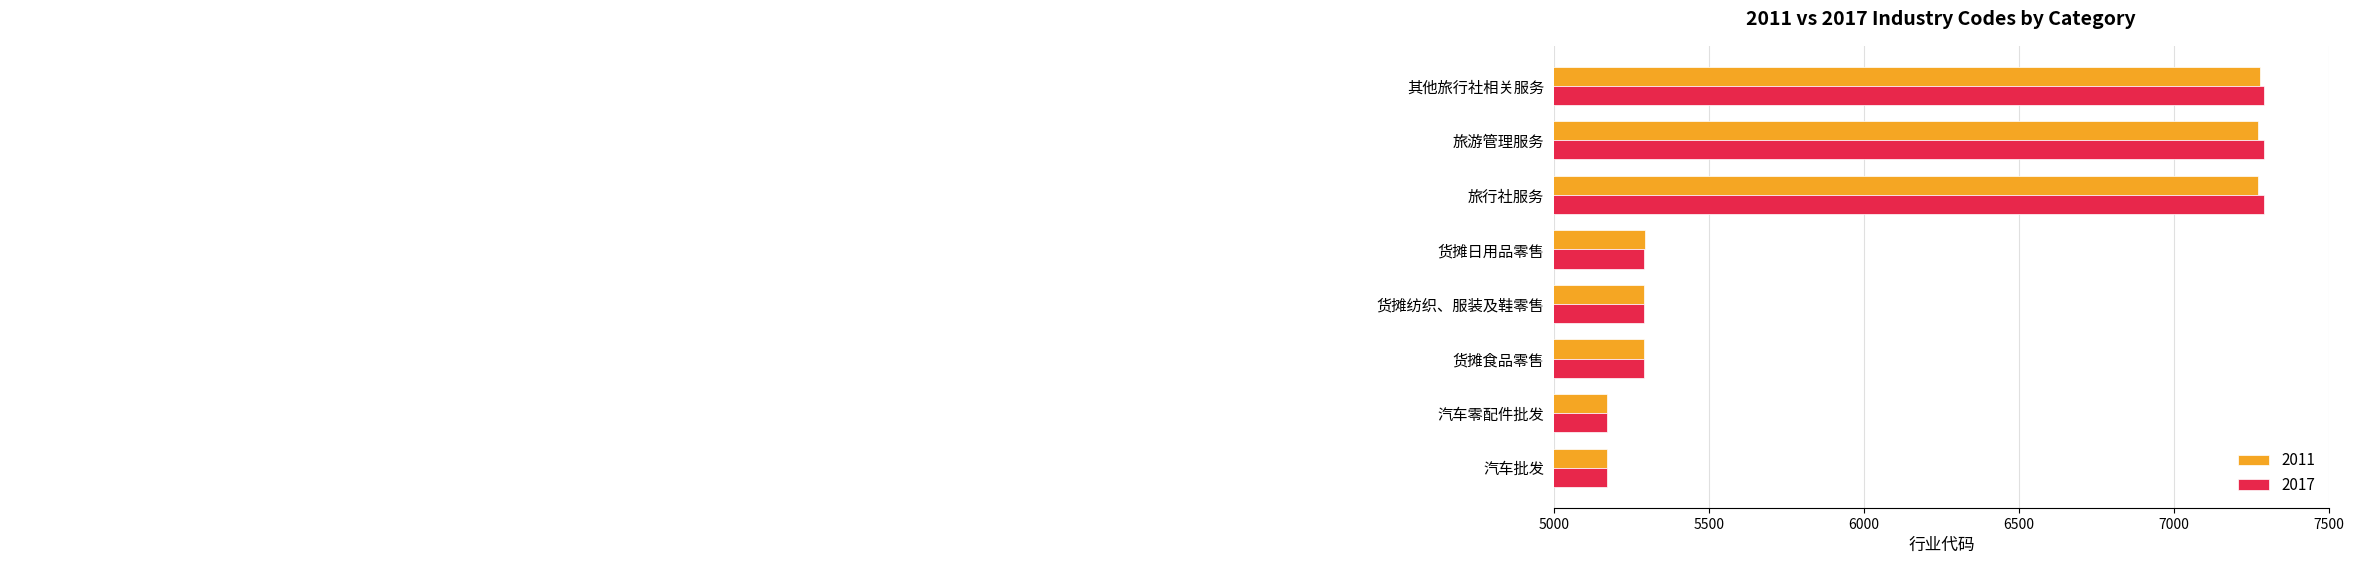

At which label is 2011 closest to 6225?

货摊日用品零售